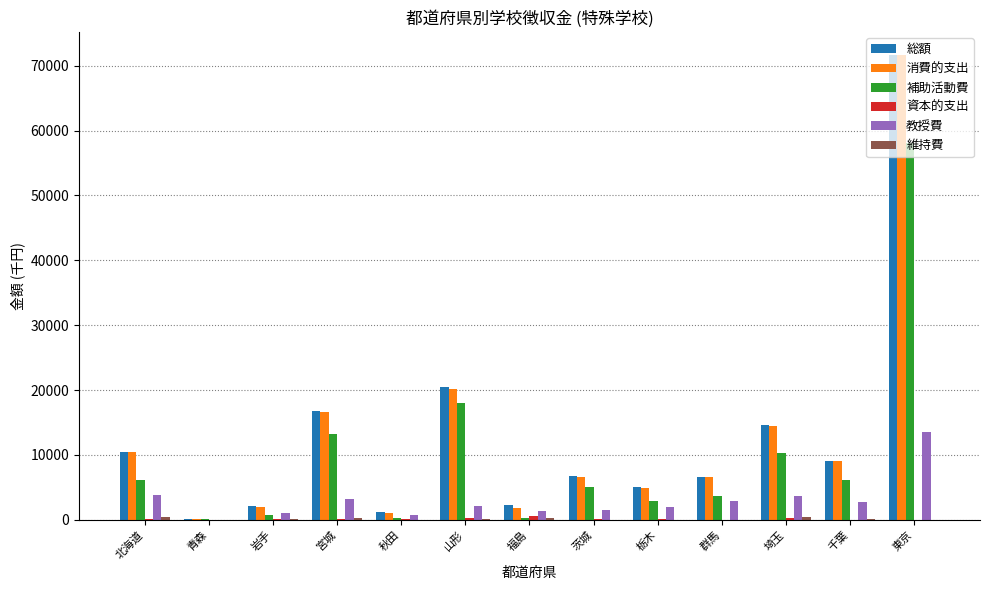

What is the maximum value shown in the chart?

71630